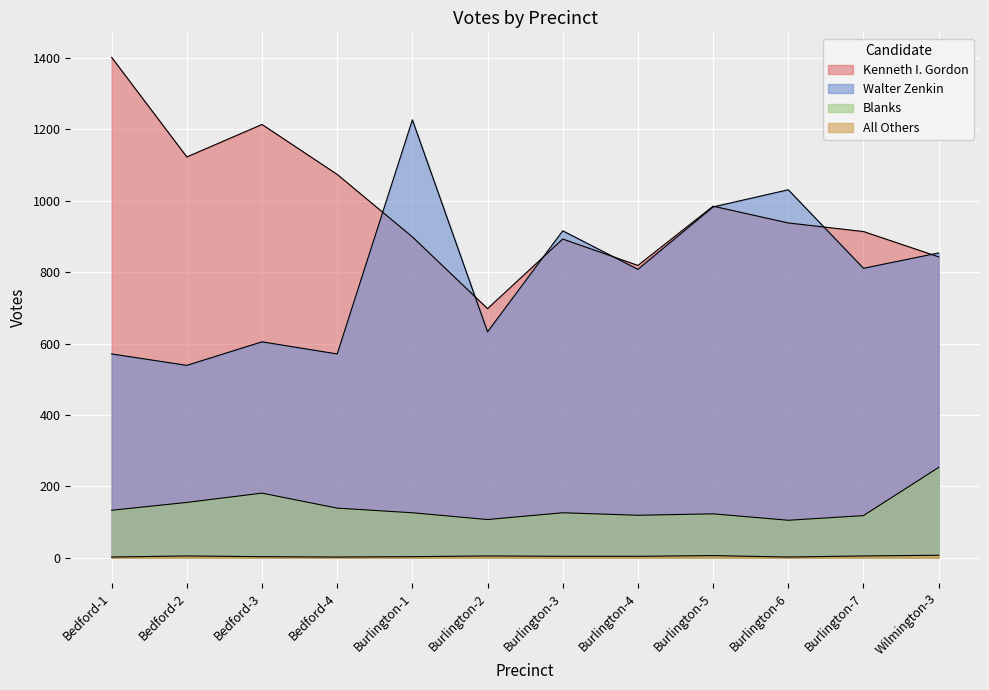

Count the All Others values in the range 3 to 5.

7